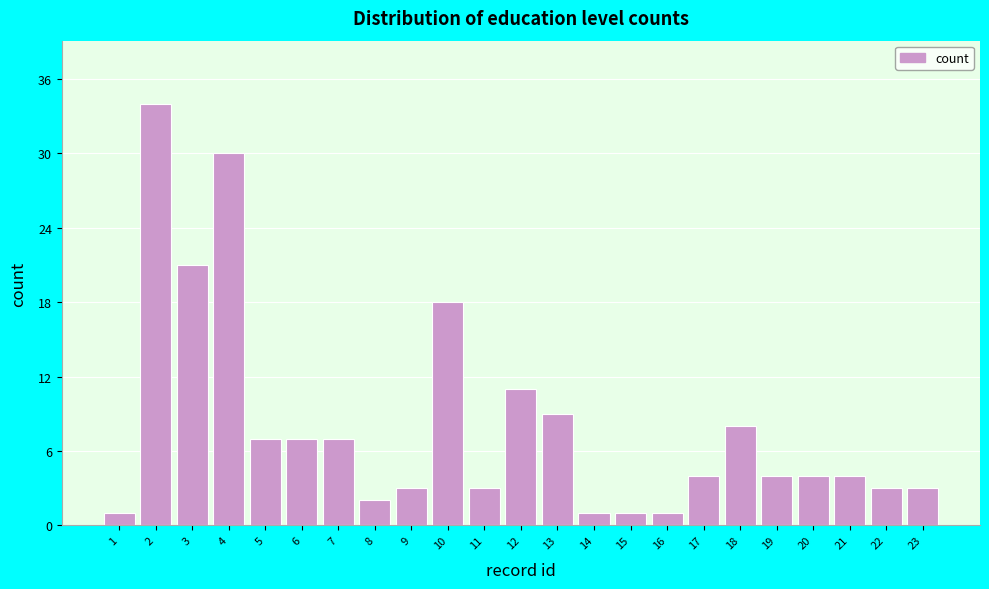

Reading left to right, list all the values displayed in this chart.

1=1	2=34	3=21	4=30	5=7	6=7	7=7	8=2	9=3	10=18	11=3	12=11	13=9	14=1	15=1	16=1	17=4	18=8	19=4	20=4	21=4	22=3	23=3